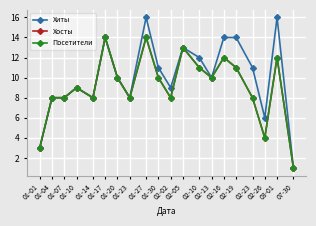

Does the chart have visible grid lines?

Yes